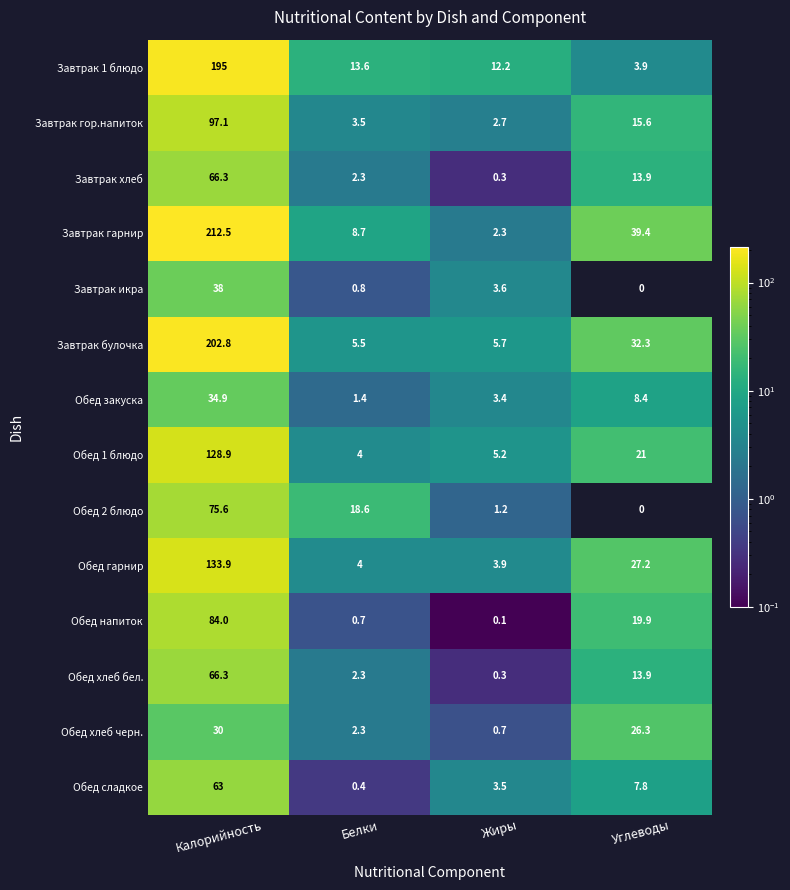

Which series has the largest range (max minus min)?

Завтрак гарнир